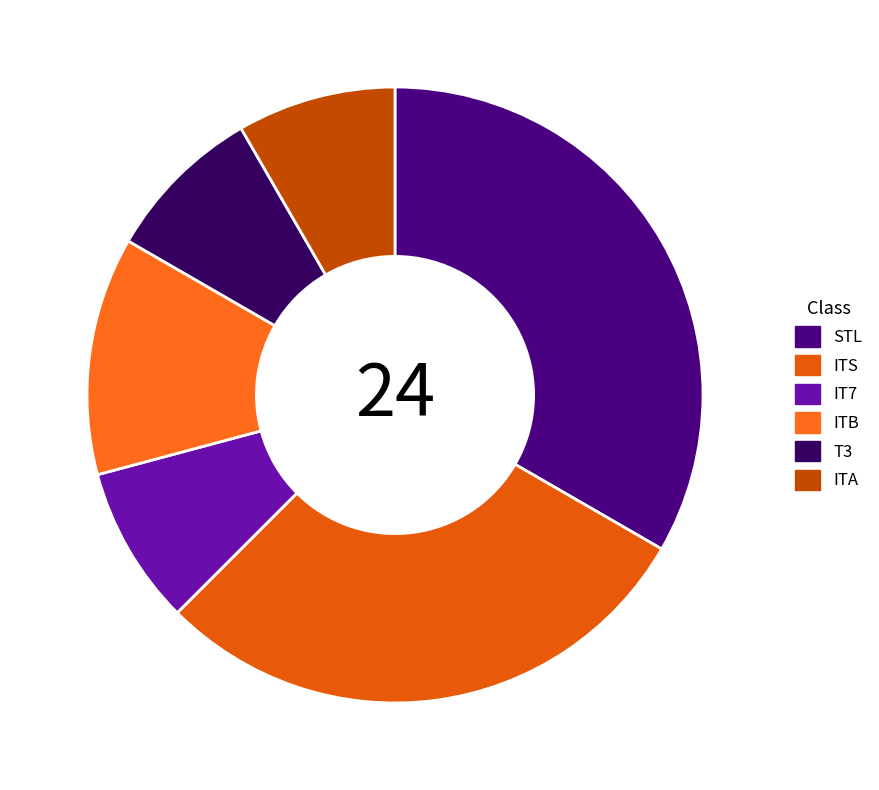

True or false: ITB accounts for 12% of the total.

True